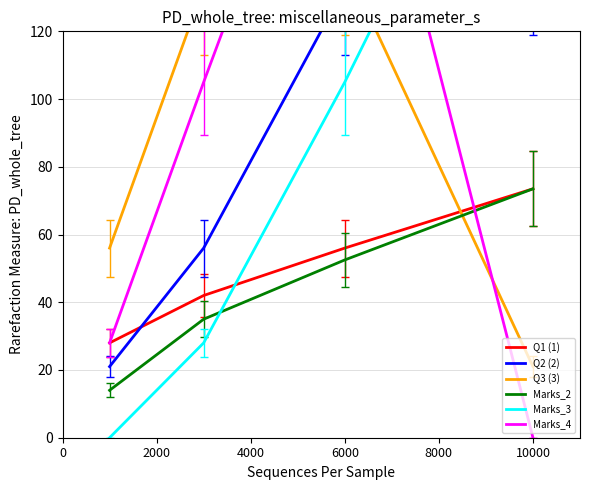

True or false: Marks_2 has a value of 52.5 at 6000.

True